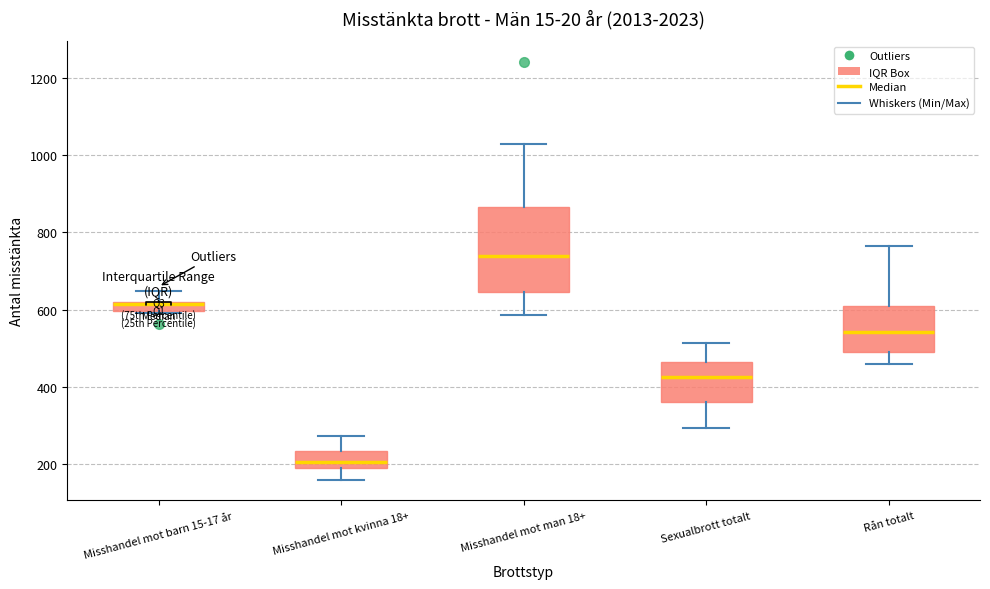

Where is the lower edge of the box for Misshandel mot kvinna 18+ on the y-axis? The values are not printed on the chart, so give them approximately, as read against the axis.

200